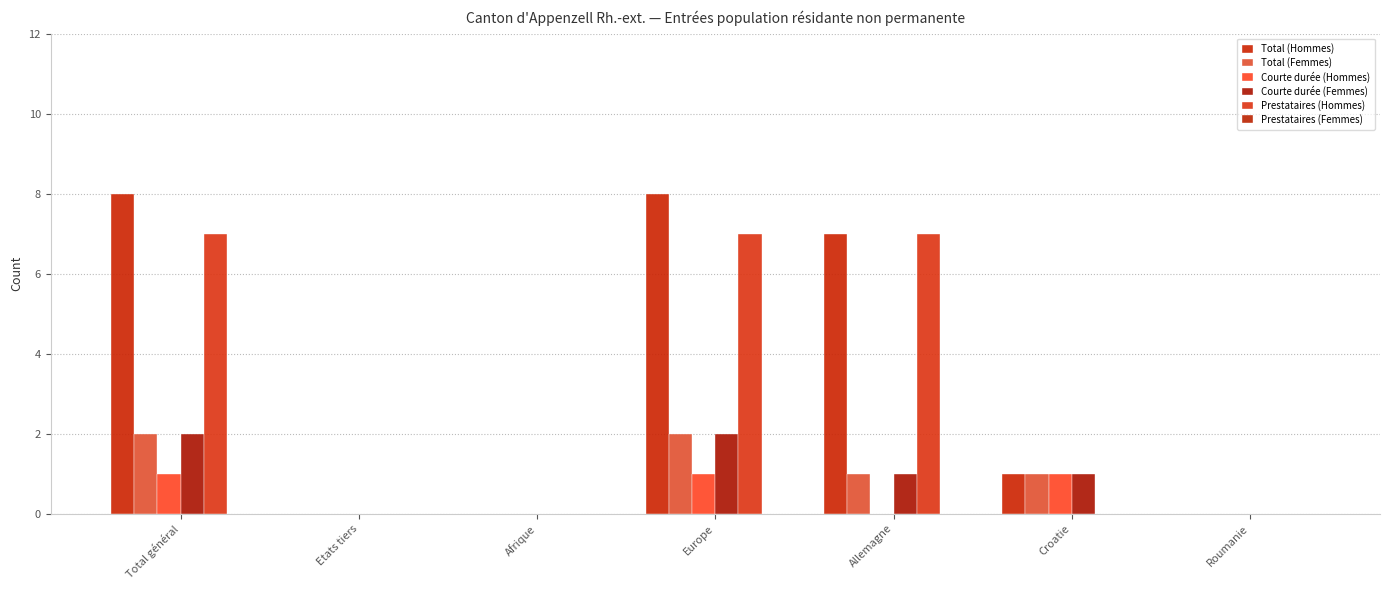

Are the bars horizontal?

No